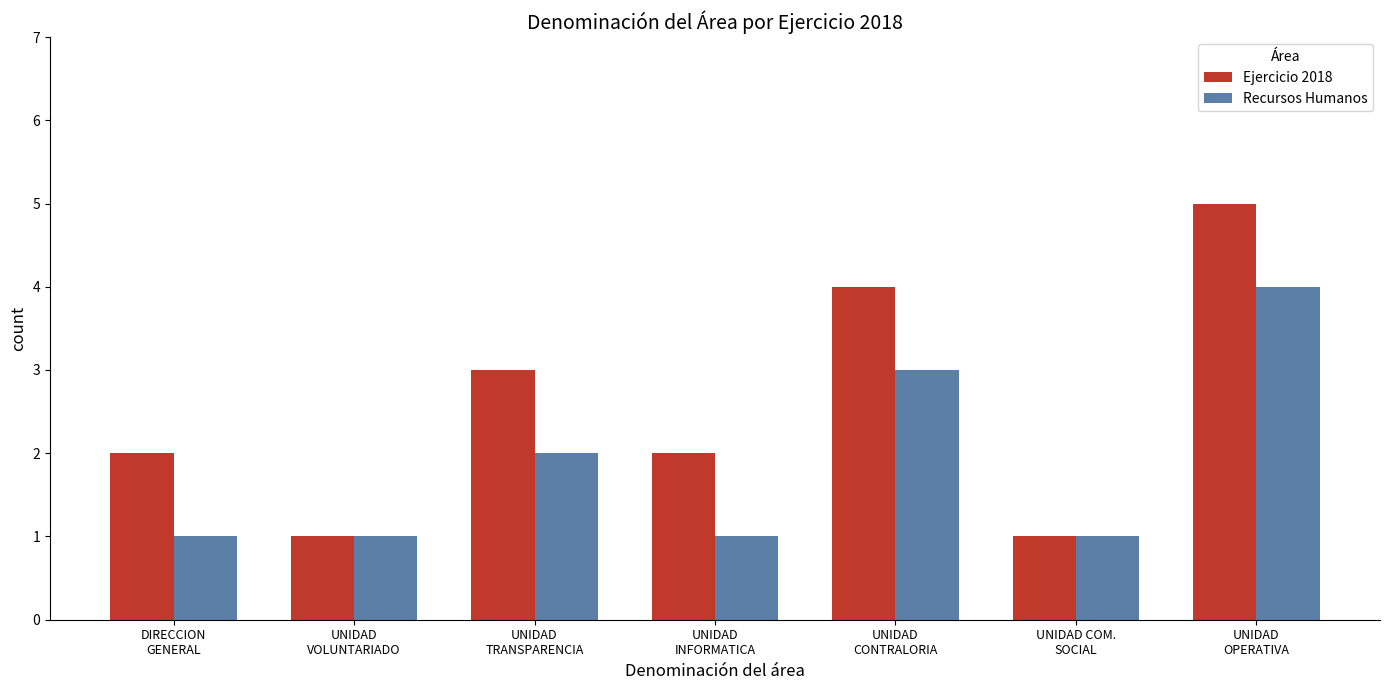

What is the highest value of the Ejercicio 2018 series?

5